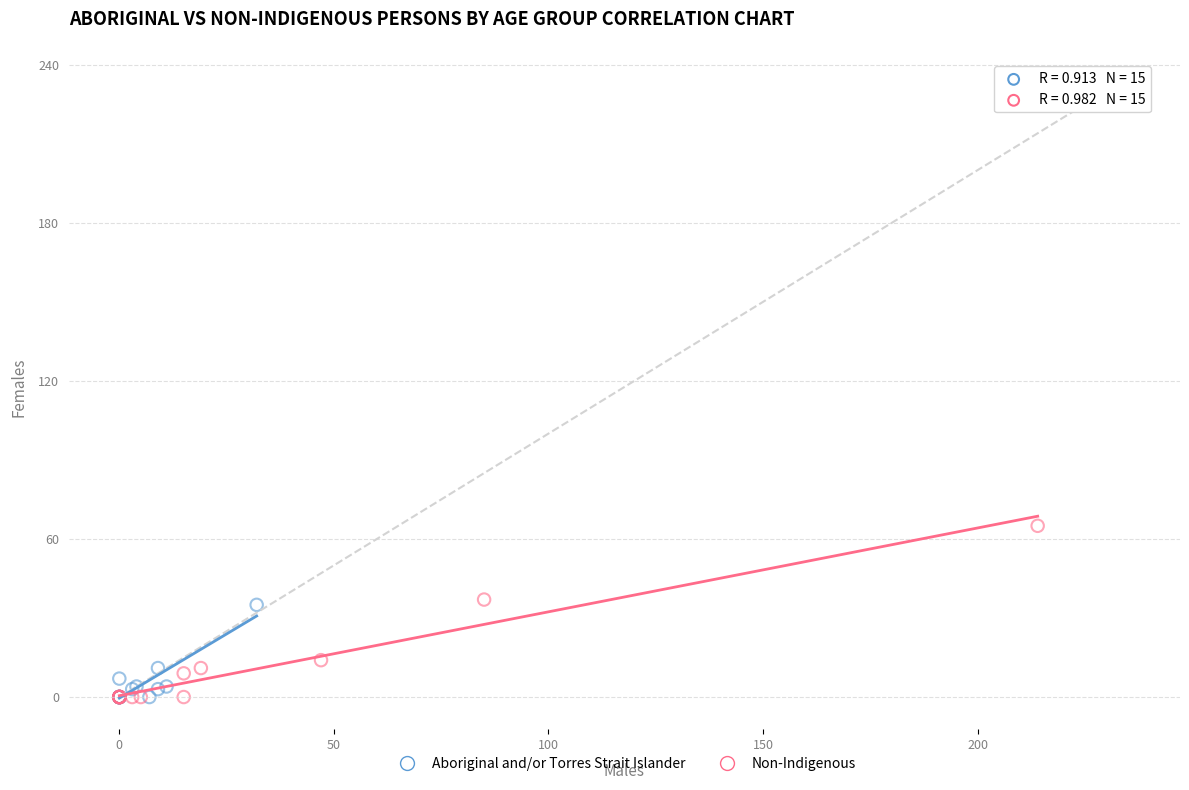

What are all the series names shown in the legend?

Aboriginal and/or Torres Strait Islander, Non-Indigenous